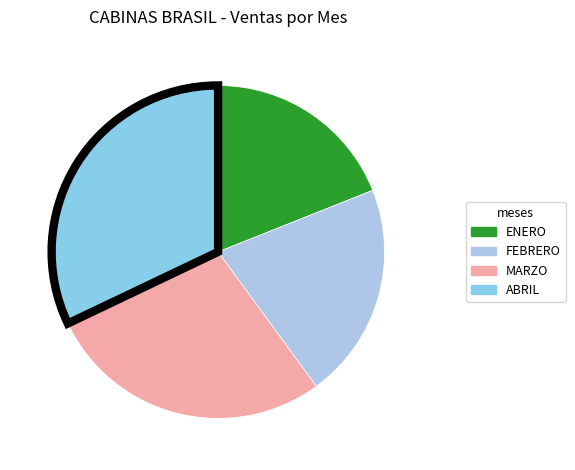

To the nearest percent, what percentage of the pie is ENERO?

19%